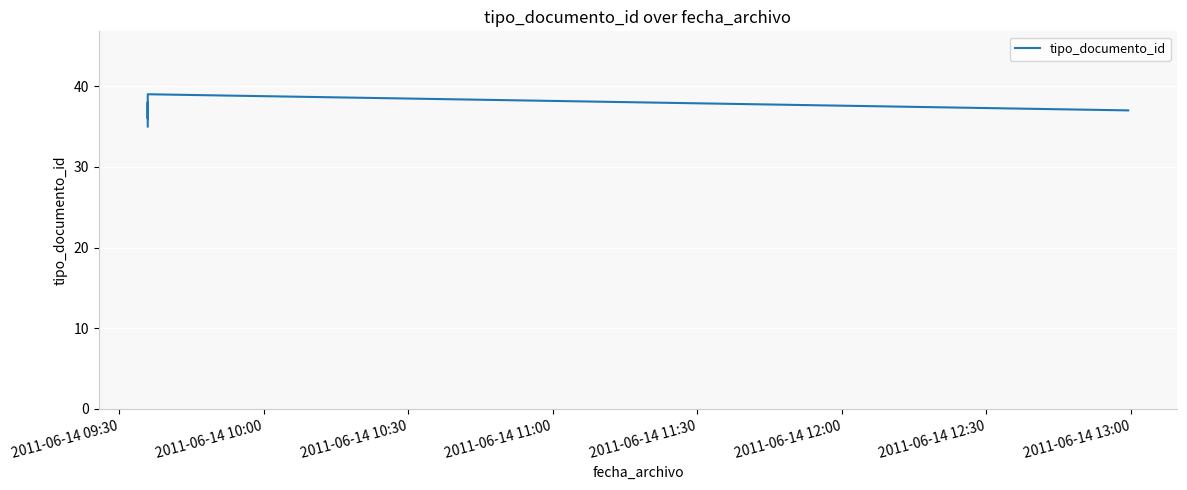

What is the average value?

37